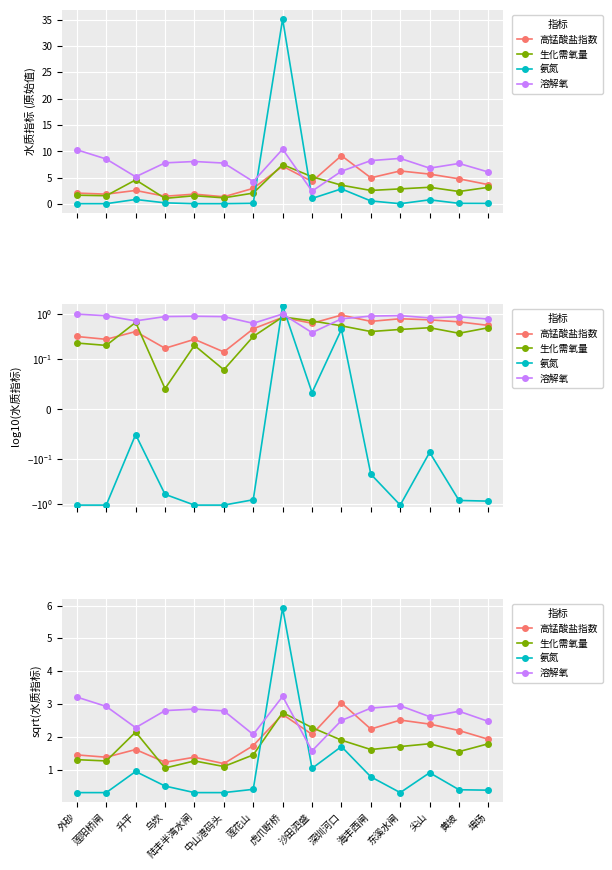

How many interior local valleys does the 生化需氧量 series have?

5